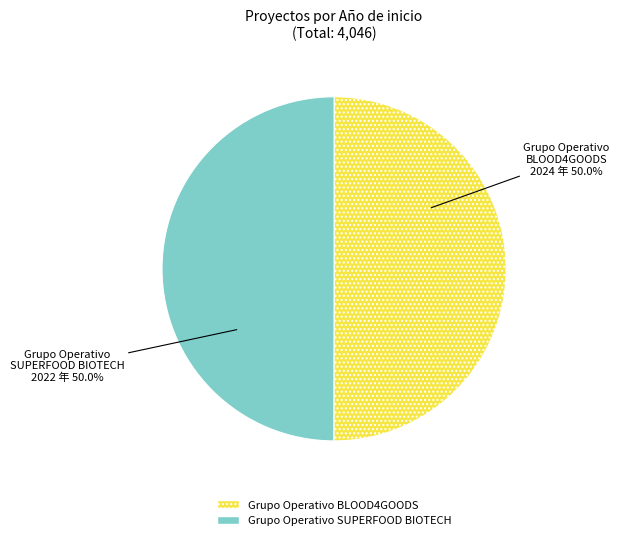

Combined, do Grupo Operativo SUPERFOOD BIOTECH and Grupo Operativo BLOOD4GOODS account for over 50%?

Yes